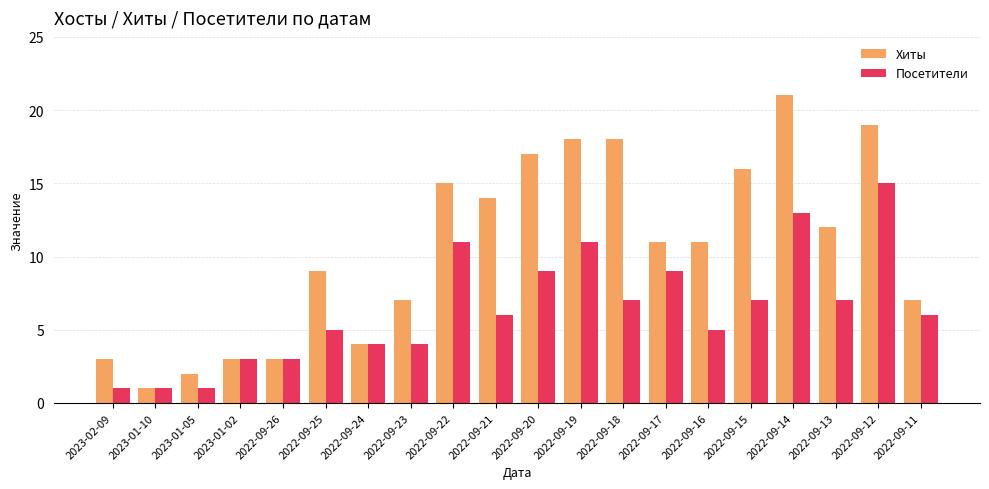

What is the value of the Посетители bar at the 3rd from the left?

1